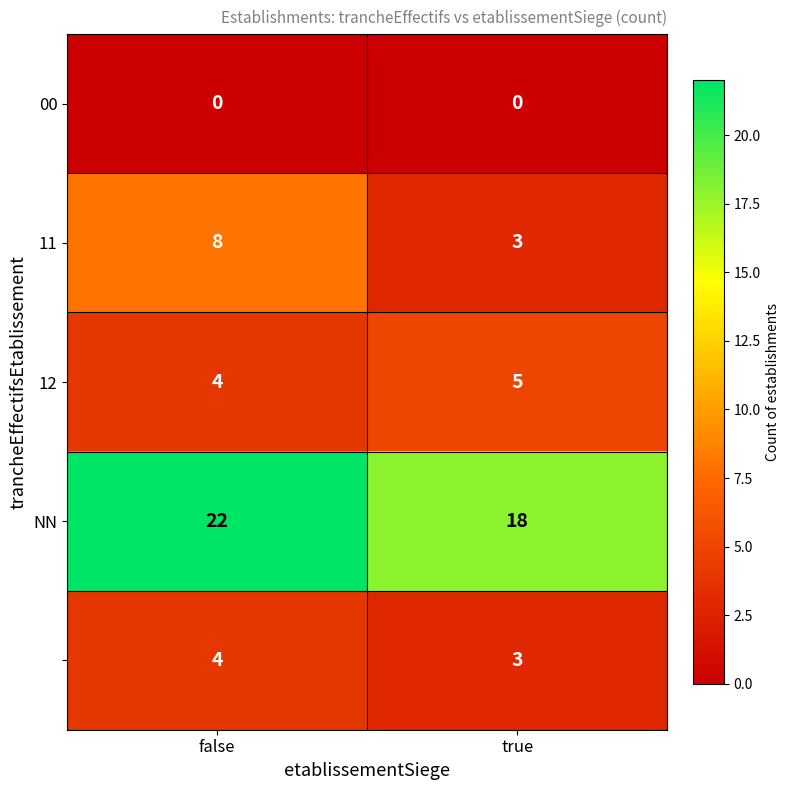

What is the total value across all series at false?

38